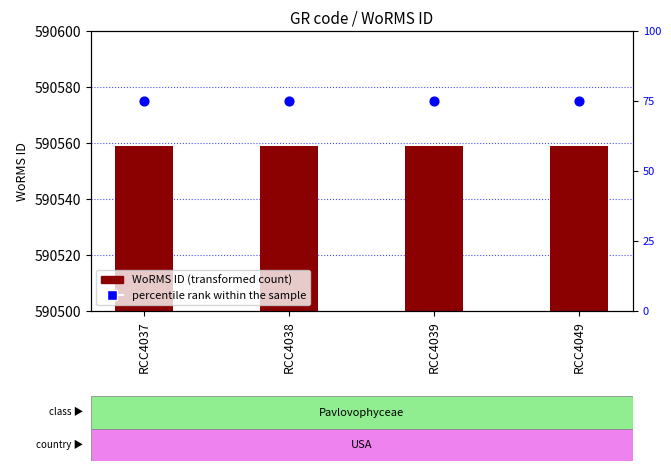

At which category is the sum across all series the highest?

RCC4037